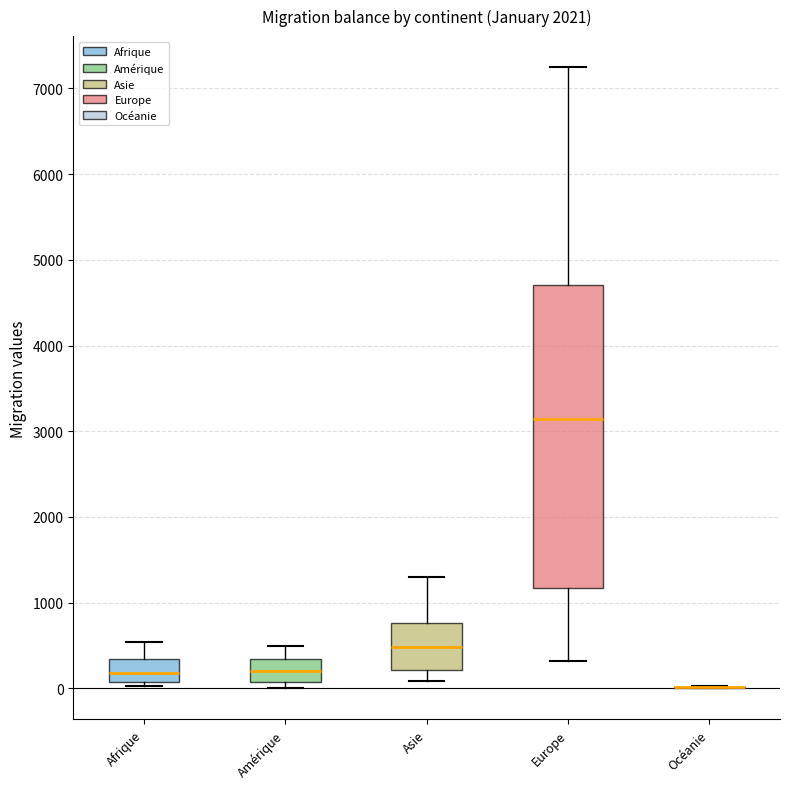

Where does the median line of the box for Amérique sit on the y-axis? The values are not printed on the chart, so give them approximately, as read against the axis.

200